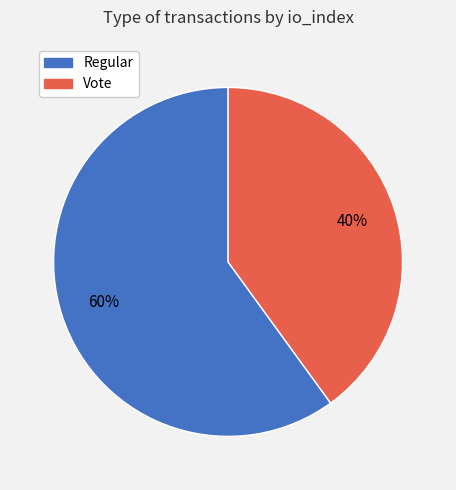

To the nearest percent, what percentage of the pie is Regular?

60%